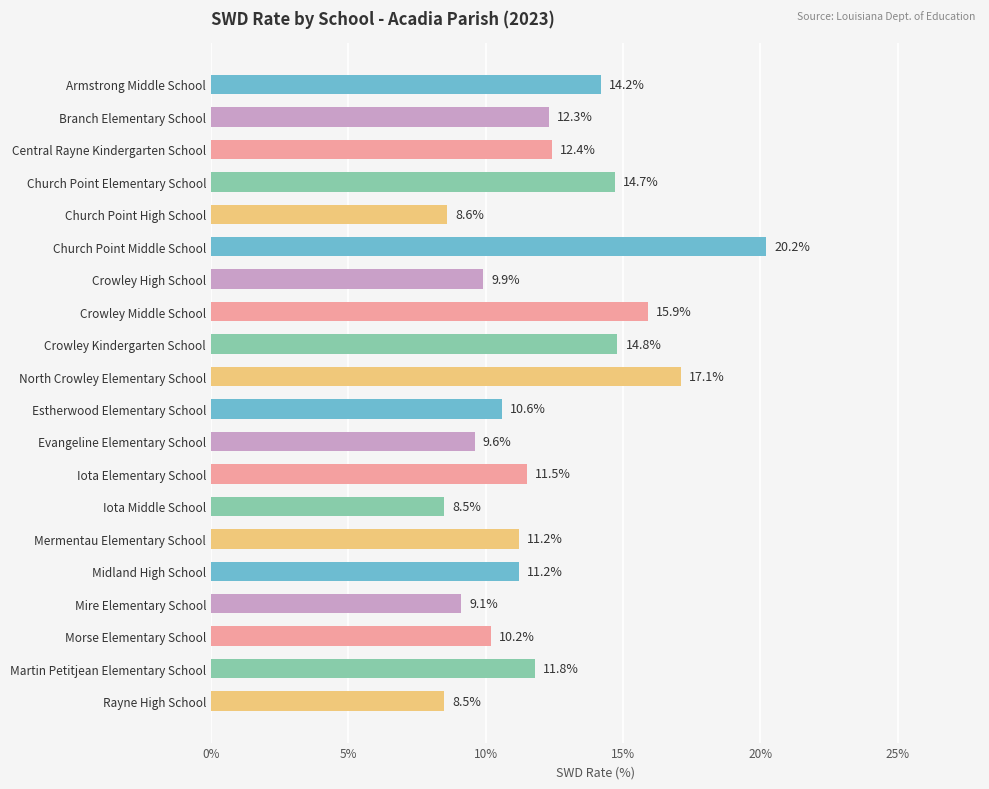

Reading bottom to top, extract all data points from this chart.

Rayne High School=8.5	Martin Petitjean Elementary School=11.8	Morse Elementary School=10.2	Mire Elementary School=9.1	Midland High School=11.2	Mermentau Elementary School=11.2	Iota Middle School=8.5	Iota Elementary School=11.5	Evangeline Elementary School=9.6	Estherwood Elementary School=10.6	North Crowley Elementary School=17.1	Crowley Kindergarten School=14.8	Crowley Middle School=15.9	Crowley High School=9.9	Church Point Middle School=20.2	Church Point High School=8.6	Church Point Elementary School=14.7	Central Rayne Kindergarten School=12.4	Branch Elementary School=12.3	Armstrong Middle School=14.2